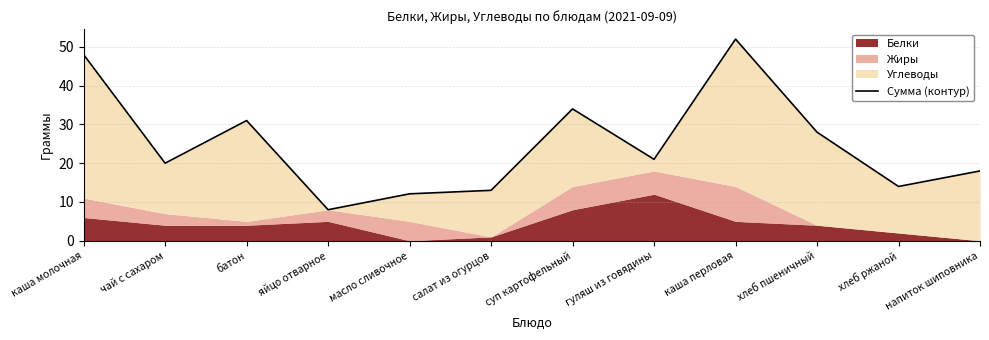

Rank the categories by value from highest to lowest.

каша перловая, каша молочная, суп картофельный, батон, хлеб пшеничный, гуляш из говядины, чай с сахаром, напиток шиповника, хлеб ржаной, салат из огурцов, масло сливочное, яйцо отварное